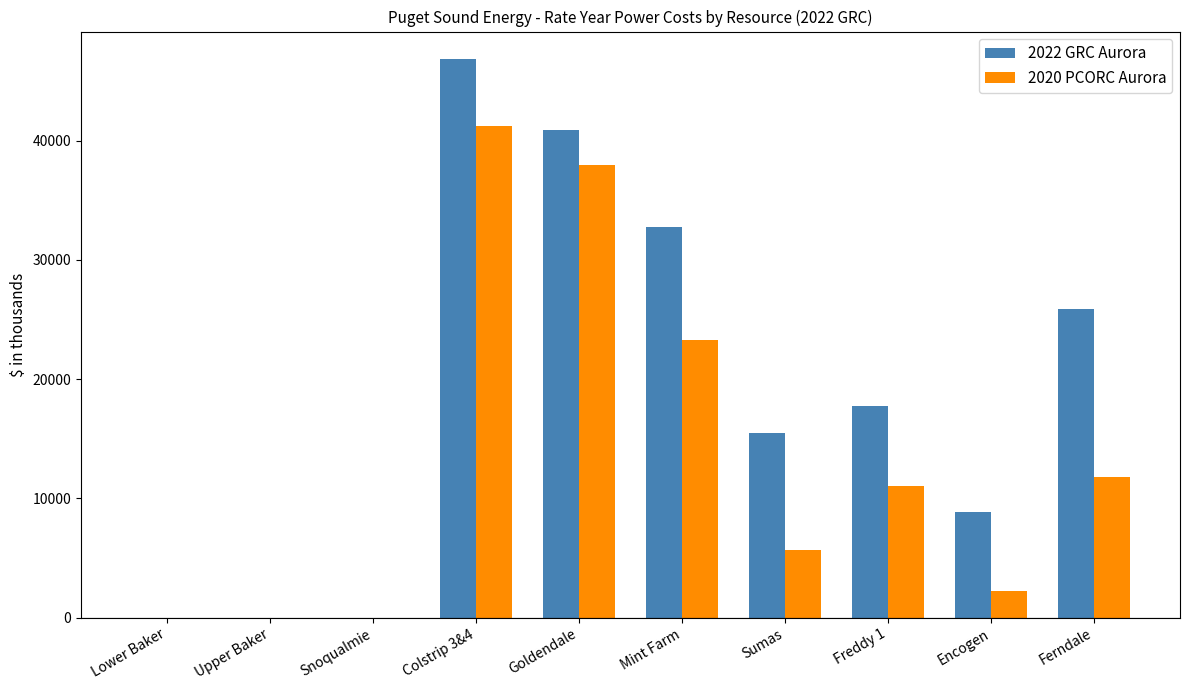

Which series has the largest range (max minus min)?

2022 GRC Aurora